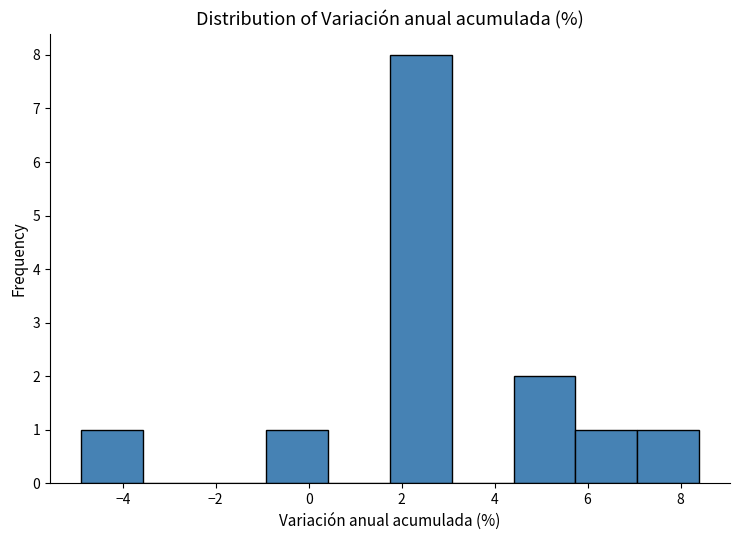

Reading left to right, transcribe this chart: for each bar, give the range it covers on the x-axis and its height. Neither the bar edges nor the heights are printed on the chart, so give them approximately, as read against the axes.

-4.8 to -3.6: 1
-3.6 to -2.2: 0
-2.2 to -1.0: 0
-1.0 to 0.4: 1
0.4 to 1.8: 0
1.8 to 3.0: 8
3.0 to 4.4: 0
4.4 to 5.8: 2
5.8 to 7.0: 1
7.0 to 8.4: 1